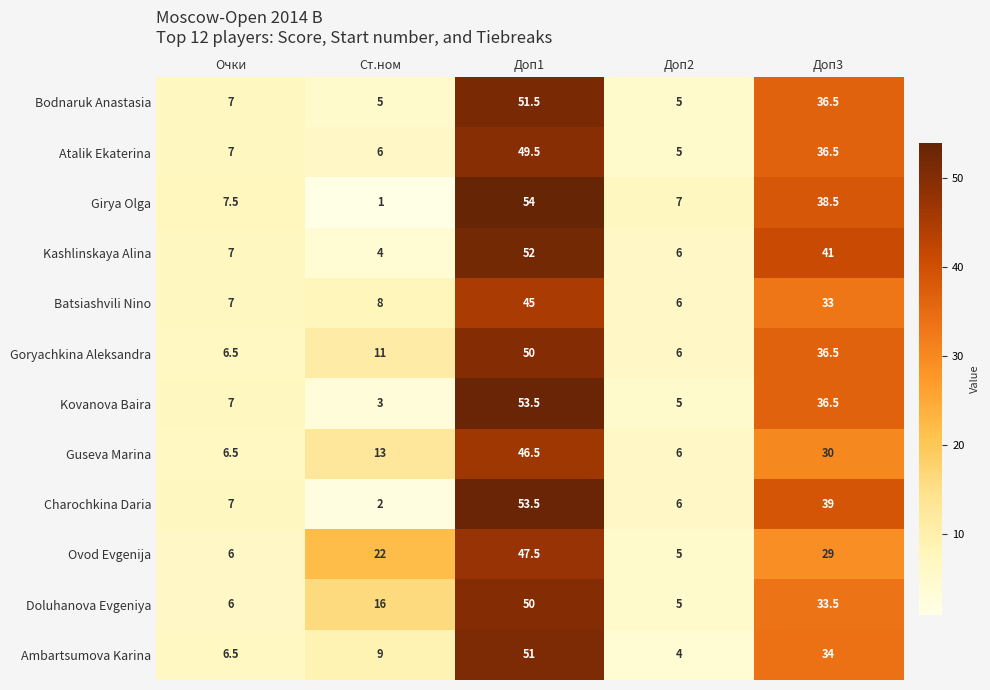

What is the greatest value displayed?

54.0